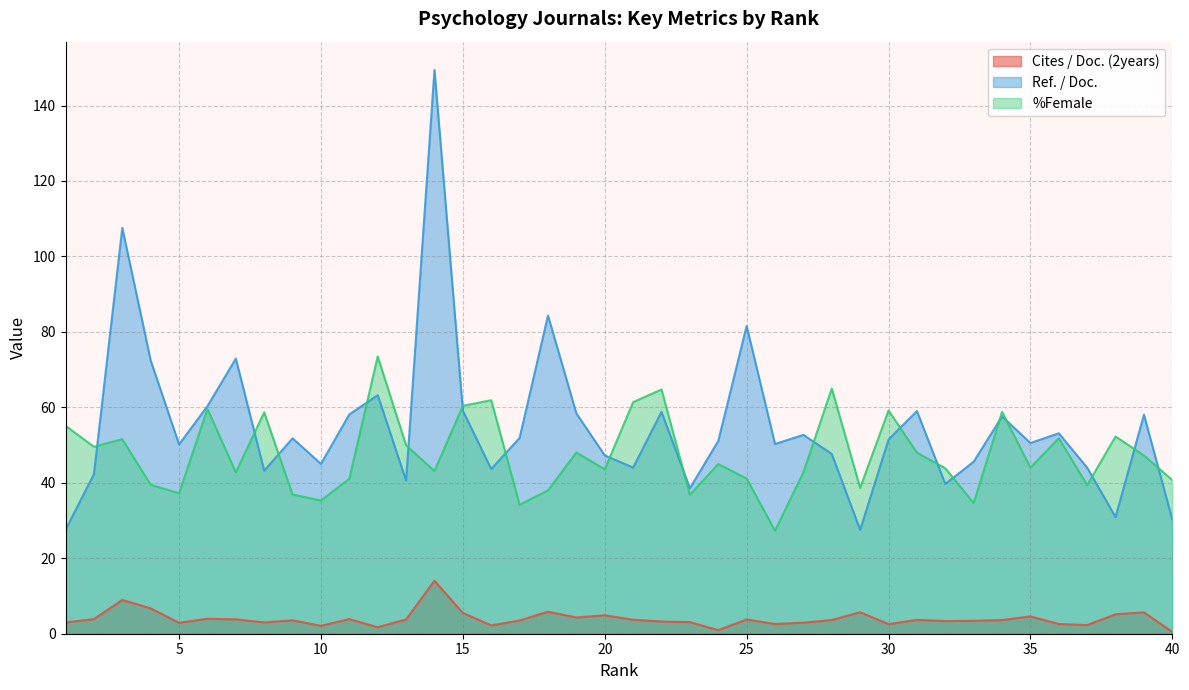

Reading right to left, transcribe all the data shown in this chart.

Cites / Doc. (2years): 40=0.5	39=5.7	38=5.2	37=2.3	36=2.6	35=4.6	34=3.6	33=3.4	32=3.4	31=3.7	30=2.5	29=5.7	28=3.6	27=2.9	26=2.6	25=3.8	24=0.9	23=3.1	22=3.2	21=3.7	20=4.9	19=4.3	18=5.8	17=3.5	16=2.2	15=5.5	14=14.0	13=3.8	12=1.7	11=3.9	10=2.1	9=3.5	8=3.0	7=3.8	6=4.0	5=2.9	4=6.7	3=9.0	2=3.9	1=3.0
Ref. / Doc.: 40=30.2	39=58.0	38=30.9	37=44.0	36=53.1	35=50.5	34=57.6	33=45.6	32=39.7	31=59.0	30=51.5	29=27.5	28=47.7	27=52.7	26=50.3	25=81.6	24=51.1	23=38.6	22=58.8	21=44.0	20=47.3	19=58.4	18=84.3	17=51.9	16=43.7	15=59.1	14=149.4	13=40.6	12=63.2	11=58.1	10=45.0	9=51.8	8=43.2	7=72.9	6=60.3	5=50.2	4=72.4	3=107.6	2=42.3	1=27.6
%Female: 40=40.7	39=47.2	38=52.3	37=39.4	36=51.8	35=44.0	34=58.8	33=34.6	32=43.9	31=48.0	30=59.2	29=38.7	28=65.0	27=42.8	26=27.3	25=41.1	24=45.0	23=36.8	22=64.7	21=61.4	20=43.6	19=48.0	18=38.0	17=34.2	16=61.9	15=60.4	14=43.1	13=50.0	12=73.5	11=41.1	10=35.3	9=36.9	8=58.7	7=42.8	6=59.6	5=37.2	4=39.5	3=51.6	2=49.5	1=55.1